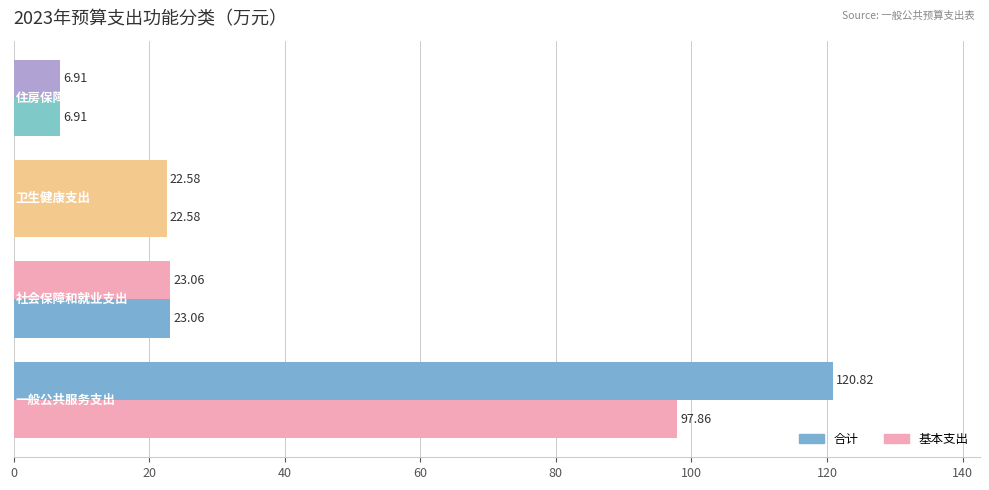

What is the value of the 合计 bar at the 2nd from the left?

23.1